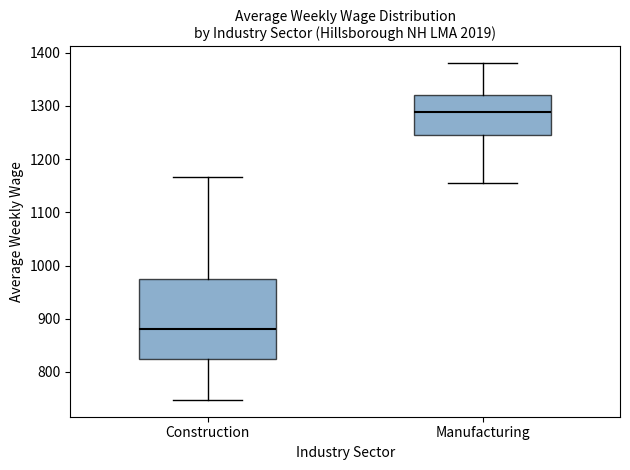

Reading left to right, transcribe this box plot: for each box, give where its median line is, the range the box spans, and where its two whiskers end, as read against the y-axis. The values are not printed on the chart, so give them approximately, as read against the axis.

Construction: median 880, box 820 to 970, whiskers 750 to 1170
Manufacturing: median 1290, box 1250 to 1320, whiskers 1160 to 1380